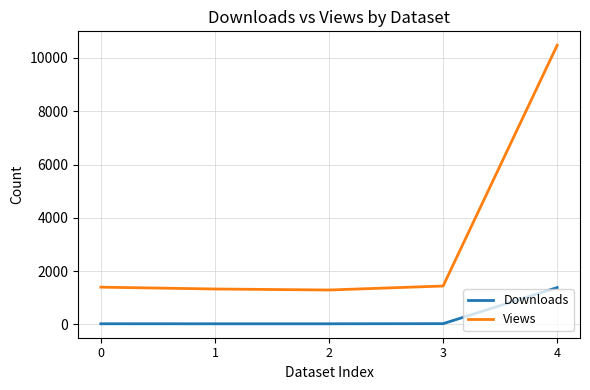

What is the greatest value displayed?

10475